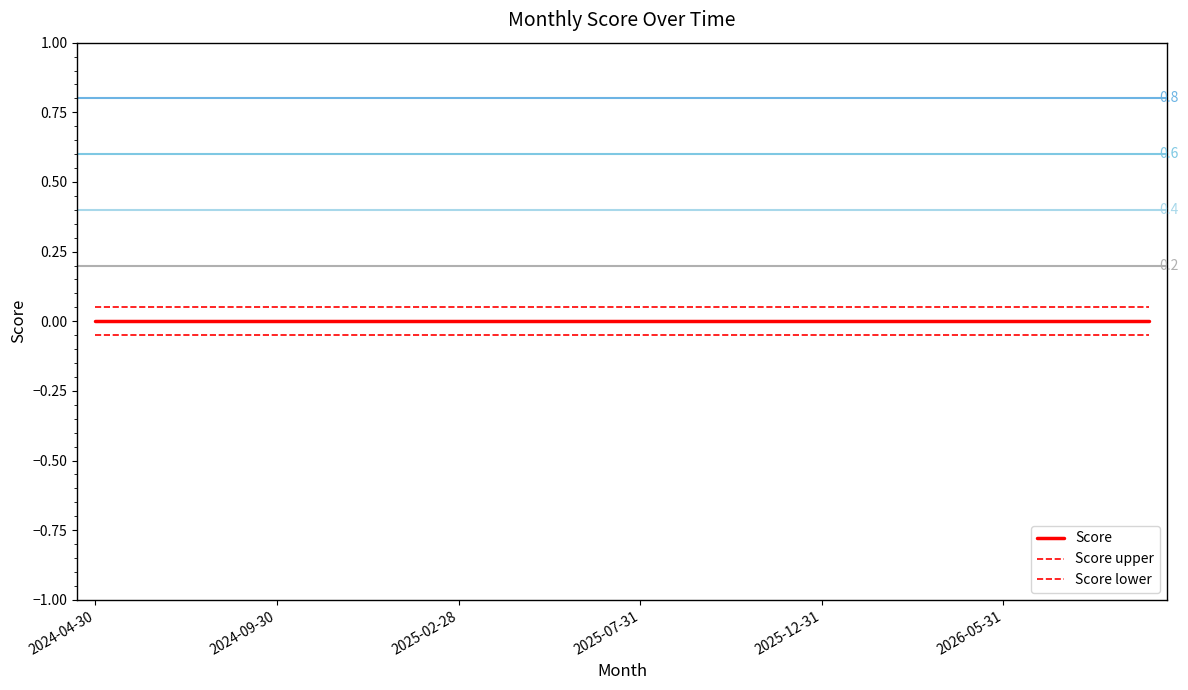

What is the greatest value displayed?

0.1